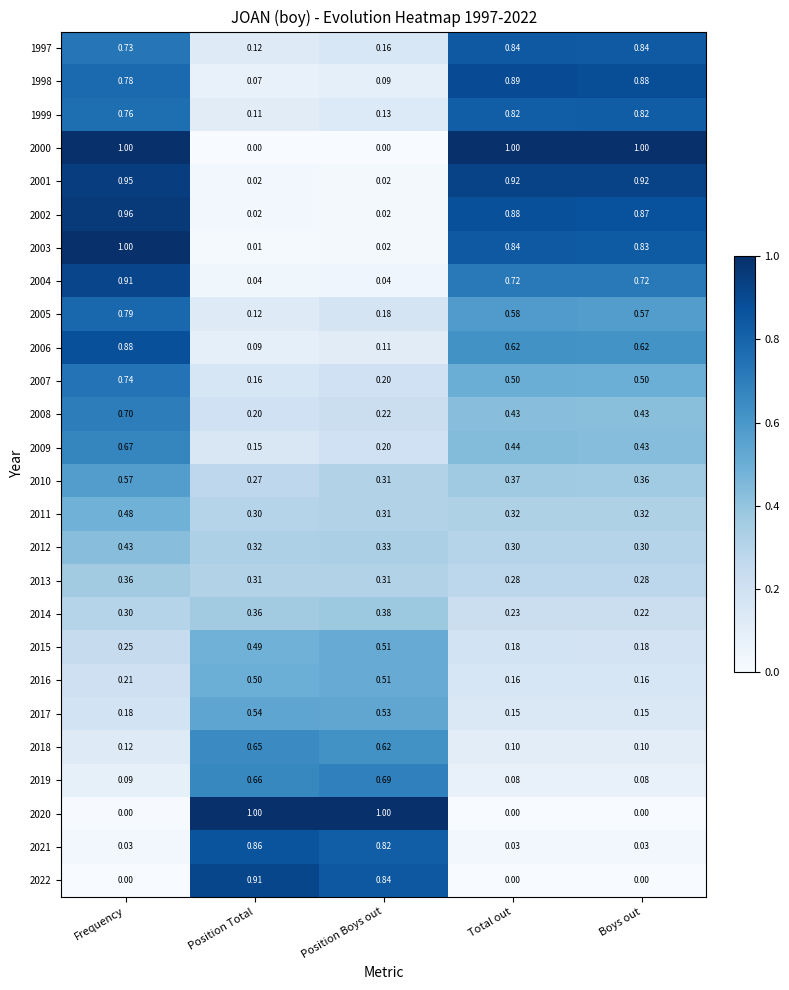

Is the value of 2007 at Position Total greater than the value of 2021 at Total out?

Yes